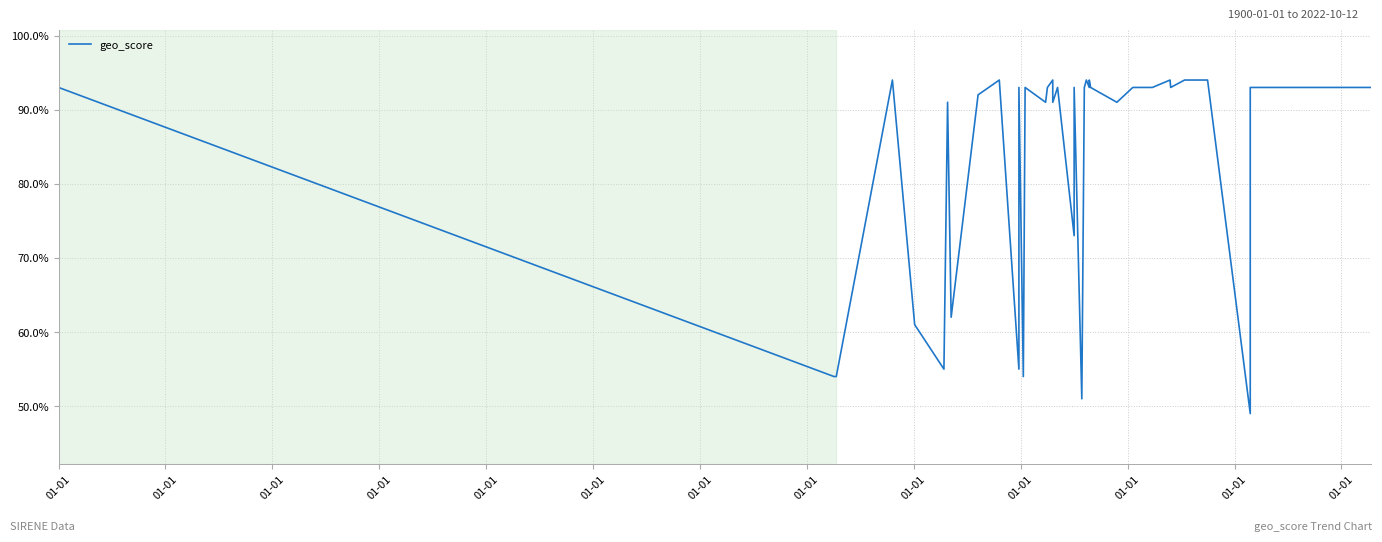

Which label corresponds to the largest value in the chart?

01-01